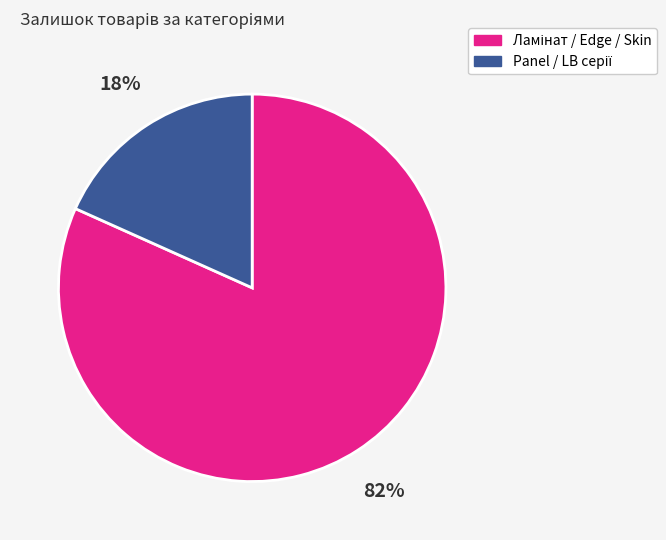

To the nearest percent, what is the average slice percentage?

50%